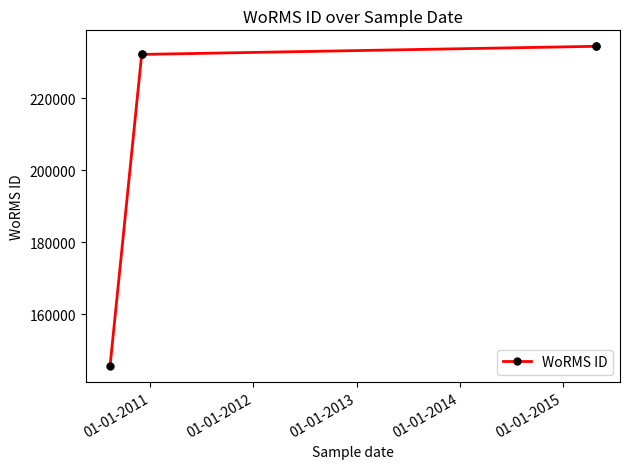

What is the sum of all values?

1079152